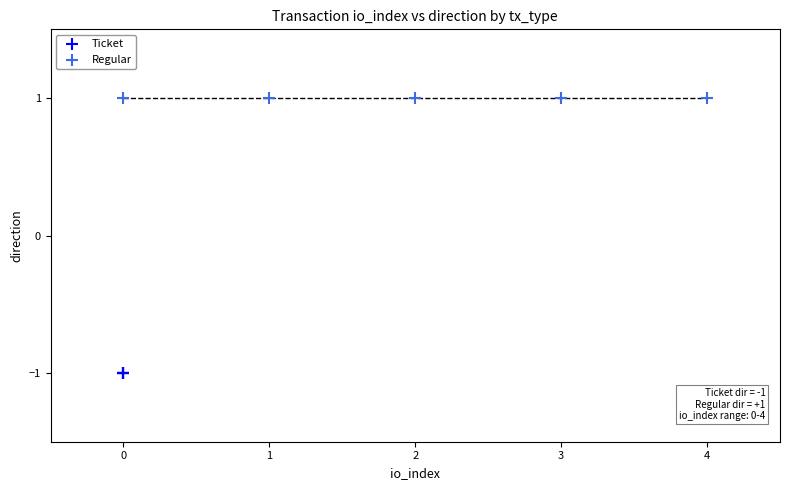

Which series contains the lowest Y value?

Ticket